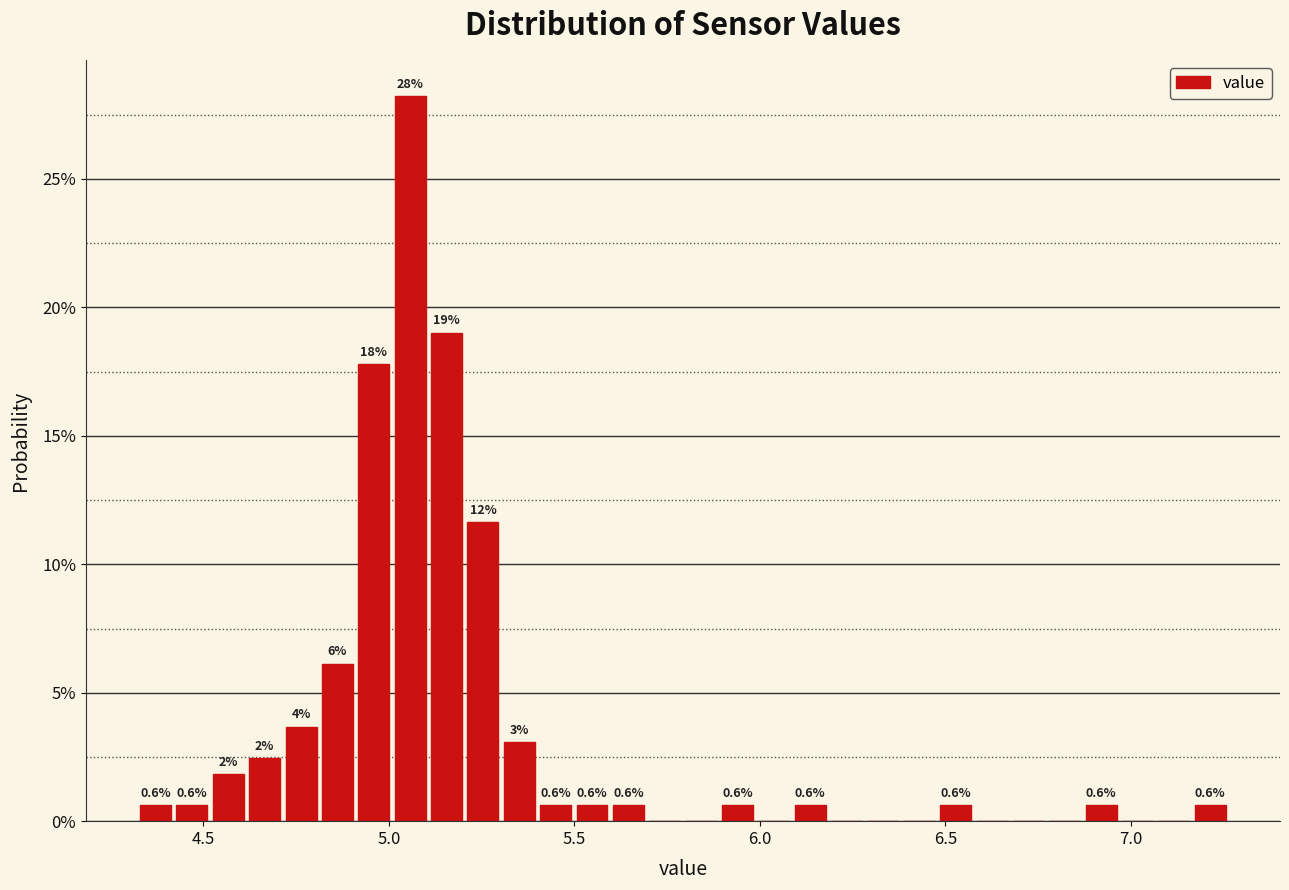

Read against the x-axis, roughly where is the centre of the tallest bar?

5.05